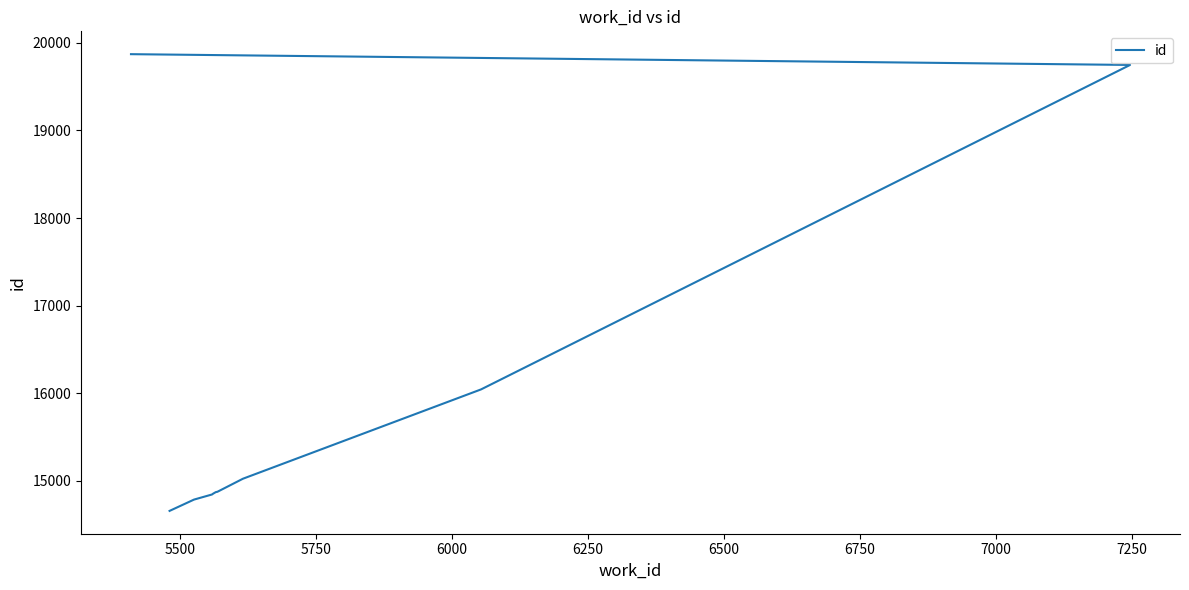

Which has a higher value, 7000 or 5750?

7000